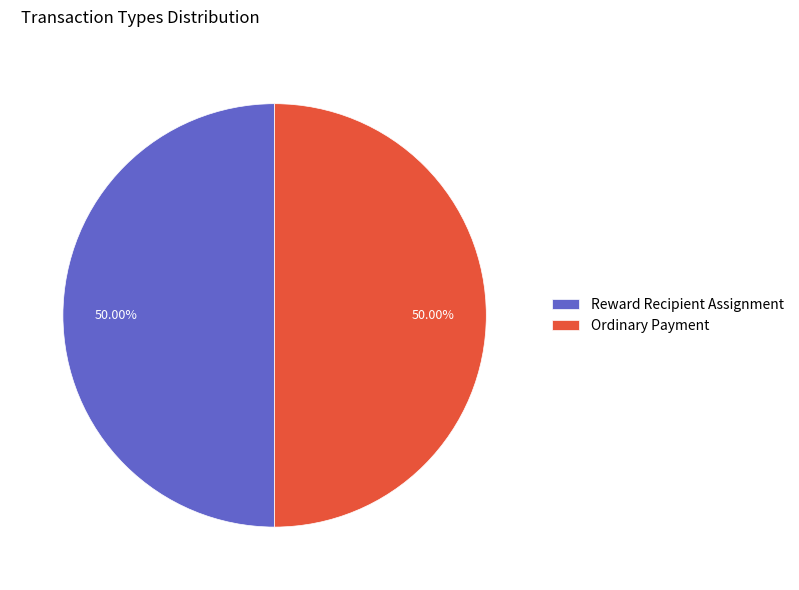

Approximately how many times larger is the value at Ordinary Payment compared to Reward Recipient Assignment?

1.0